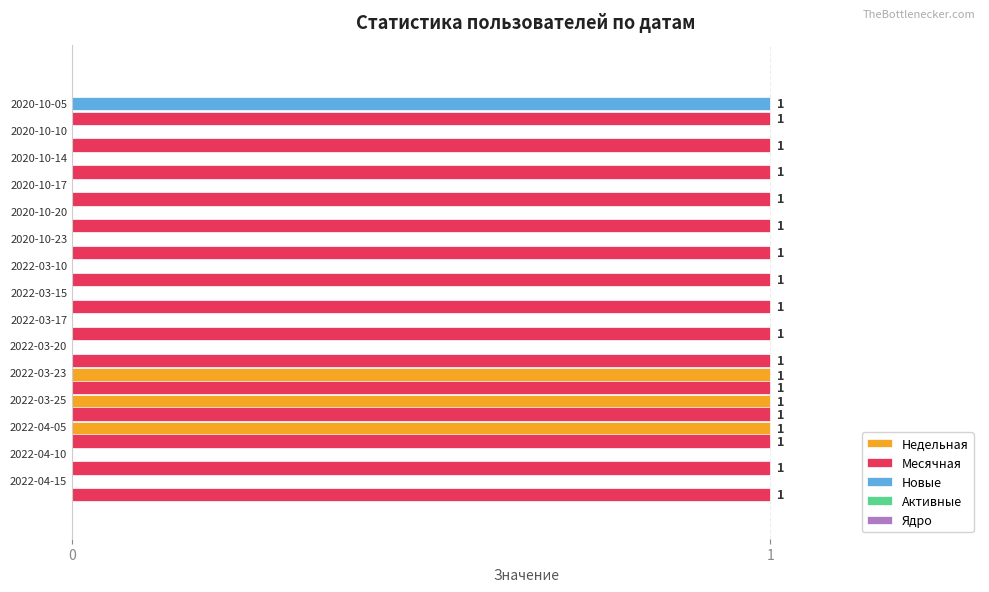

True or false: Месячная has a value of 0.2 at 14.

False